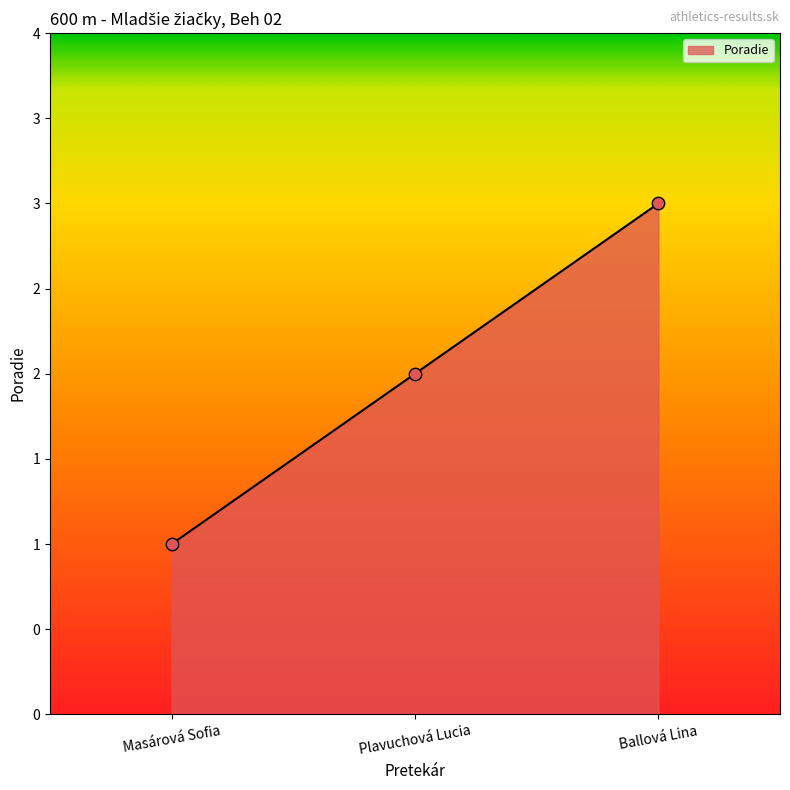

Which has a higher value, Masárová Sofia or Ballová Lina?

Ballová Lina